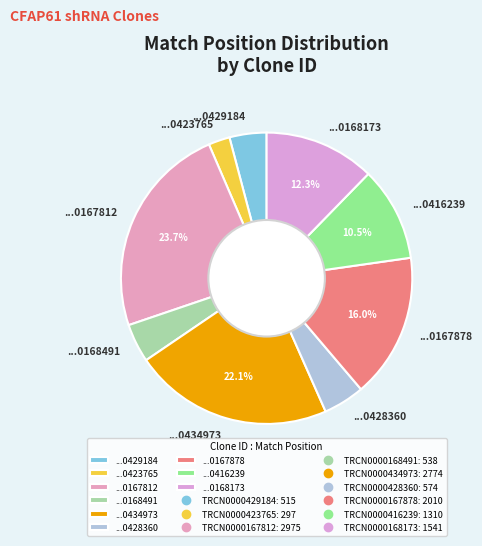

Is there a majority slice in this chart?

No